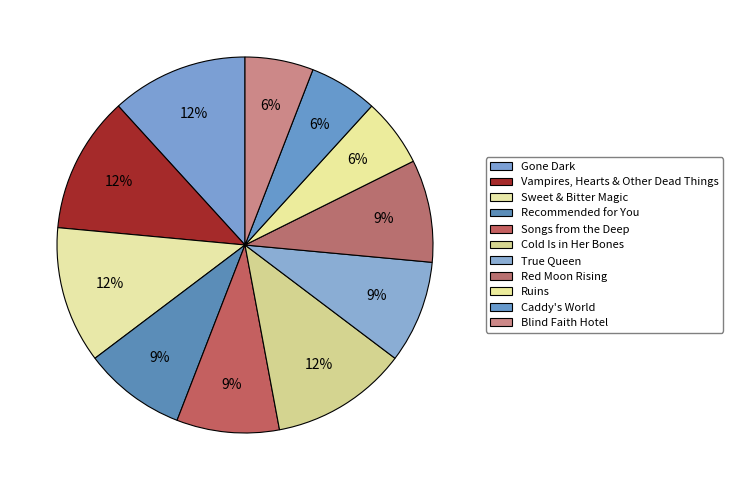

Count the number of slices in the pie.

11